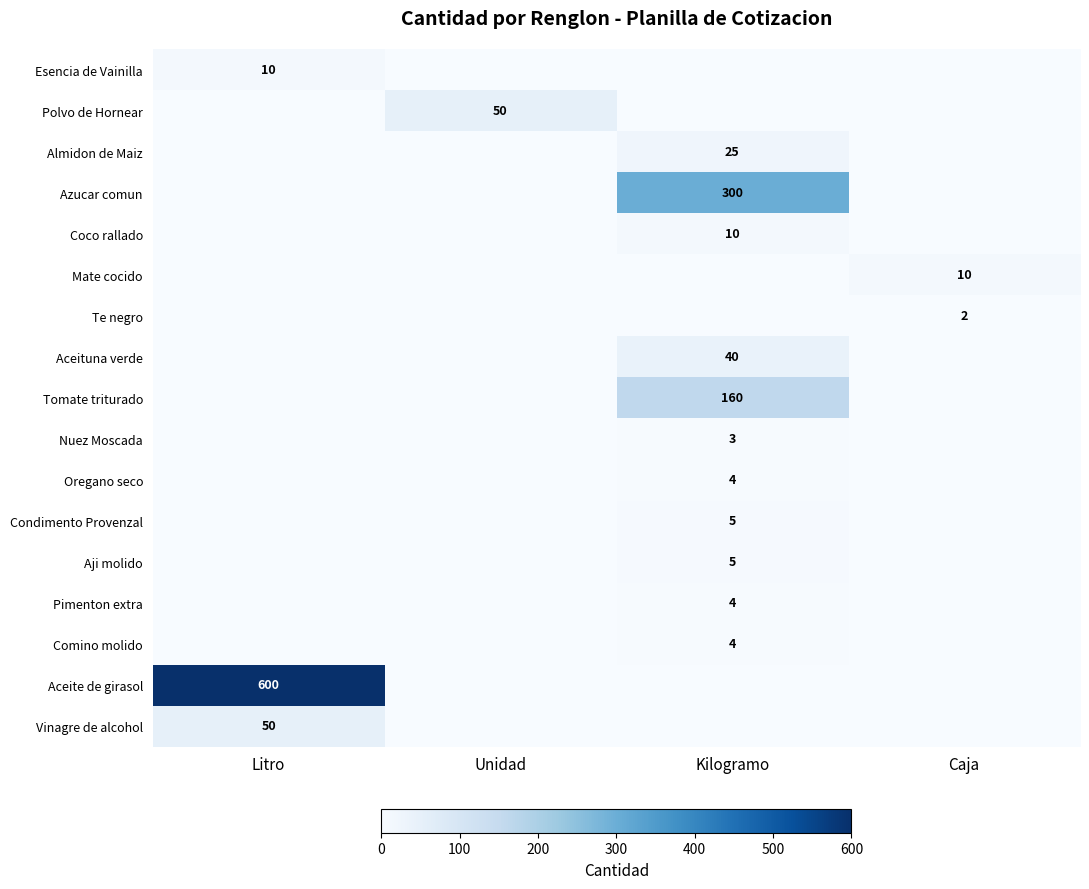

The Condimento Provenzal series shows 7 at Kilogramo. True or false?

False